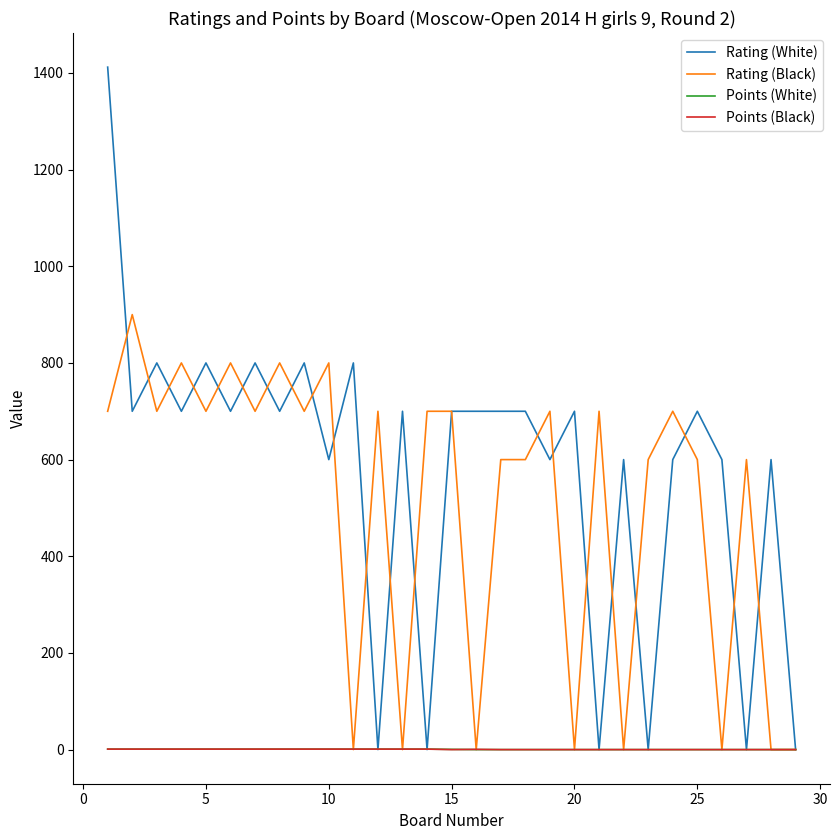

Which series has the largest total across all categories?

Rating (White)